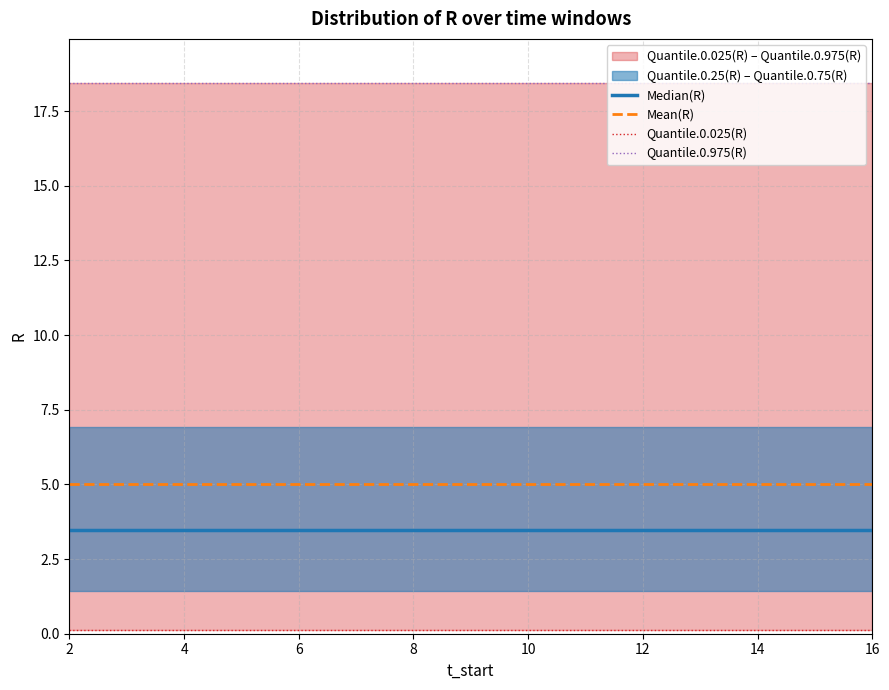

At how many categories does at least one series exceed 3?

15